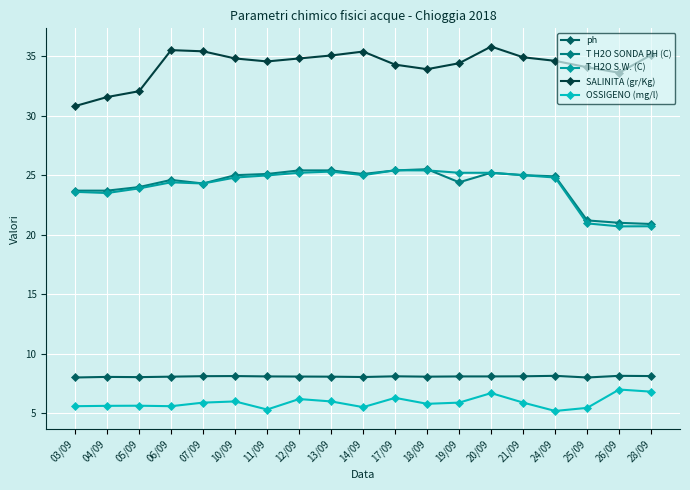

True or false: OSSIGENO (mg/l) and SALINITA (gr/Kg) cross at least once.

False